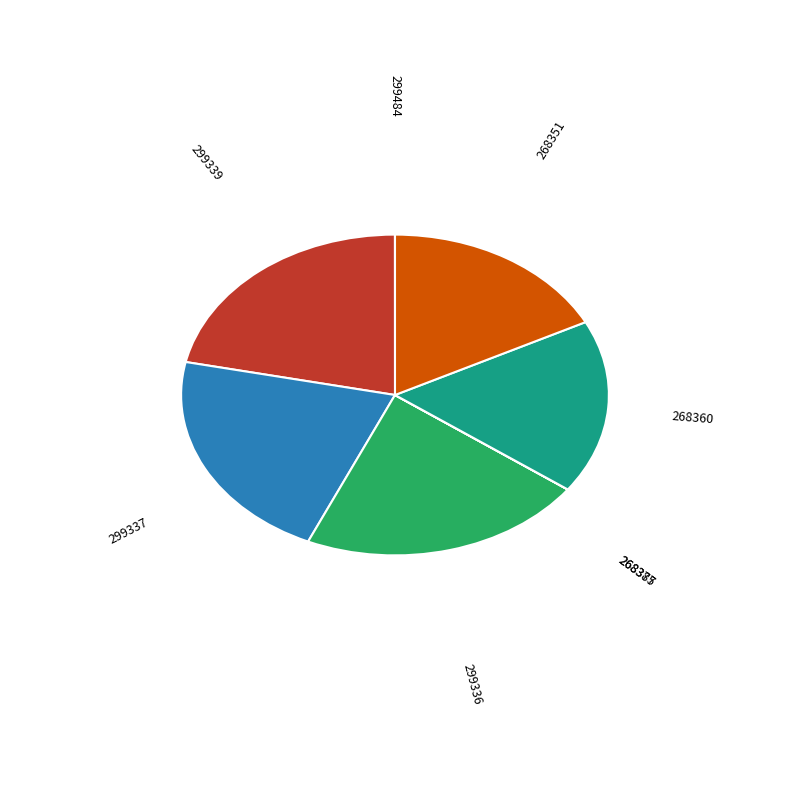

Is the sum of 268351 and 299336 greater than half?

No